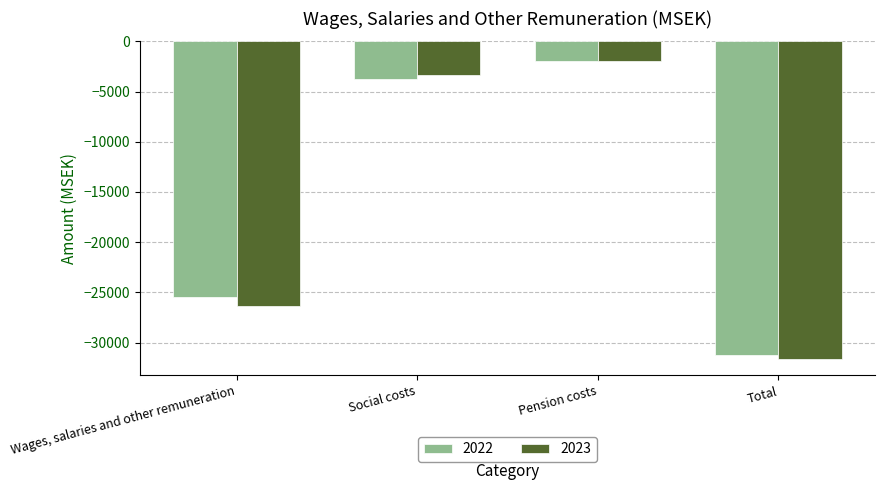

What is the difference between the second highest and second lowest values in the 2022 series?

21685